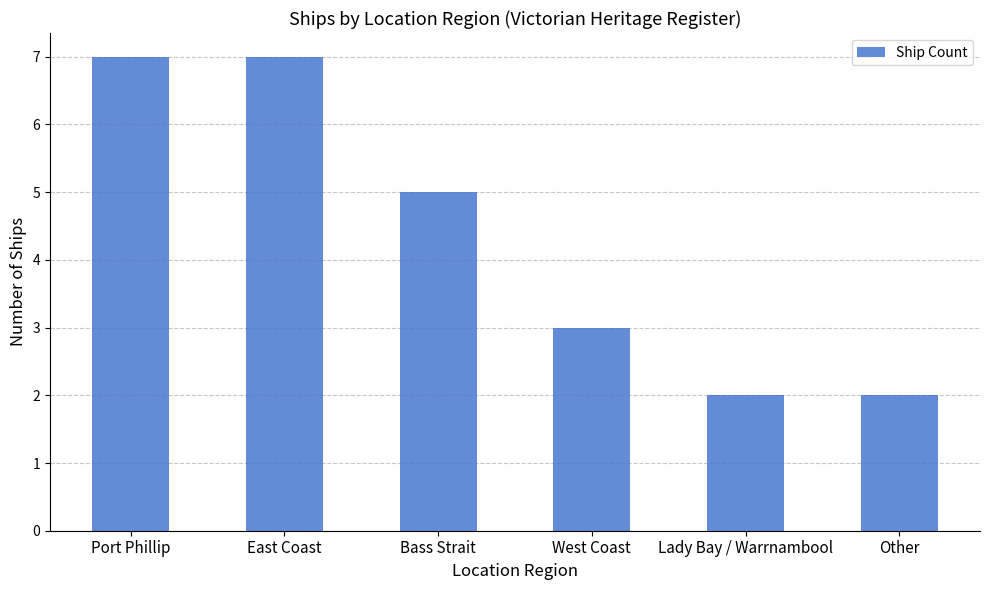

What is the label of the 1st bar from the left?

Port Phillip